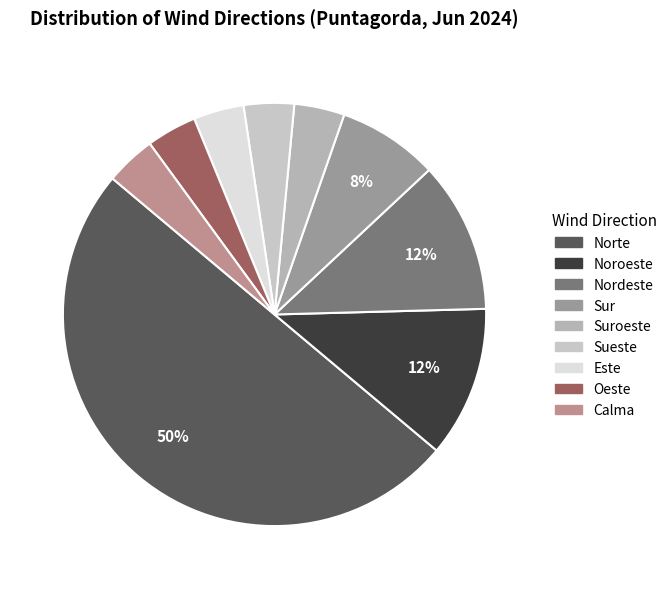

Combined, do Nordeste and Oeste account for over 50%?

No